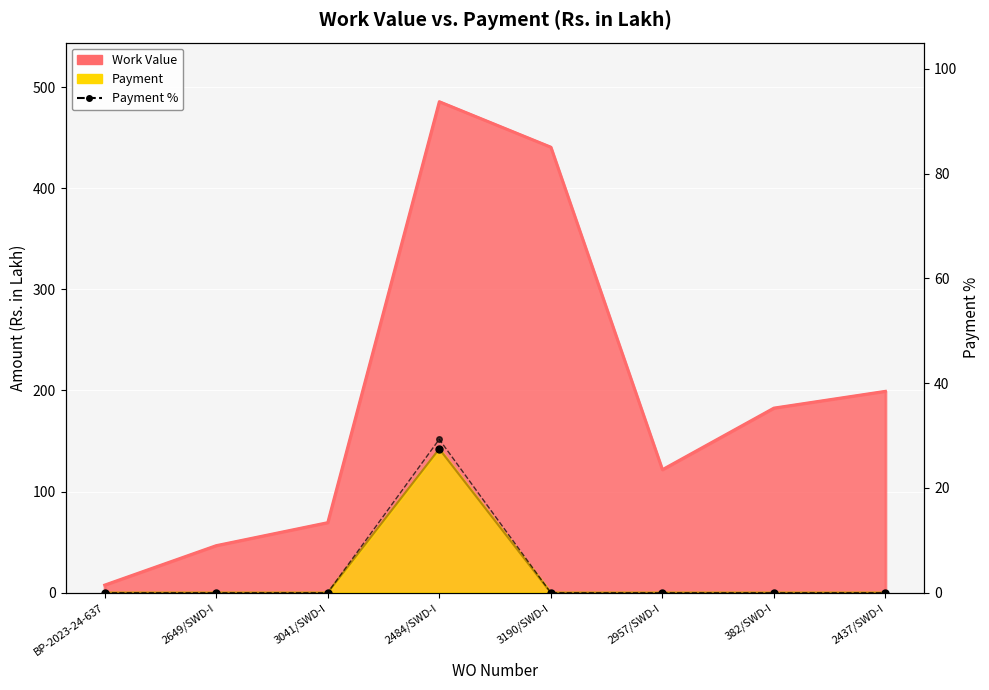

Is it true that the value at BP-2023-24-637 is -11.4?

False